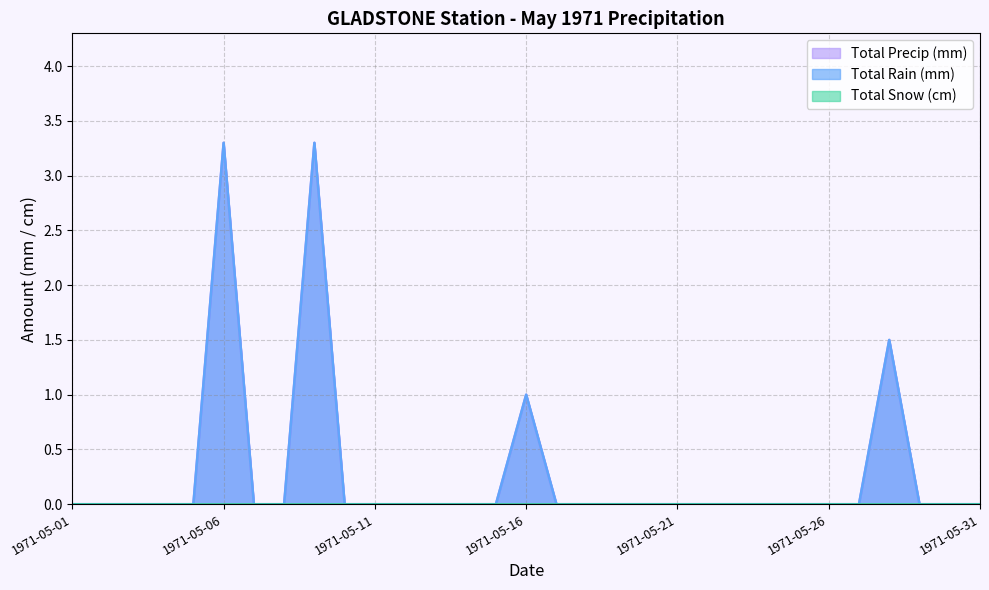

The Total Precip (mm) series shows 0.0 at 1971-05-17. True or false?

True